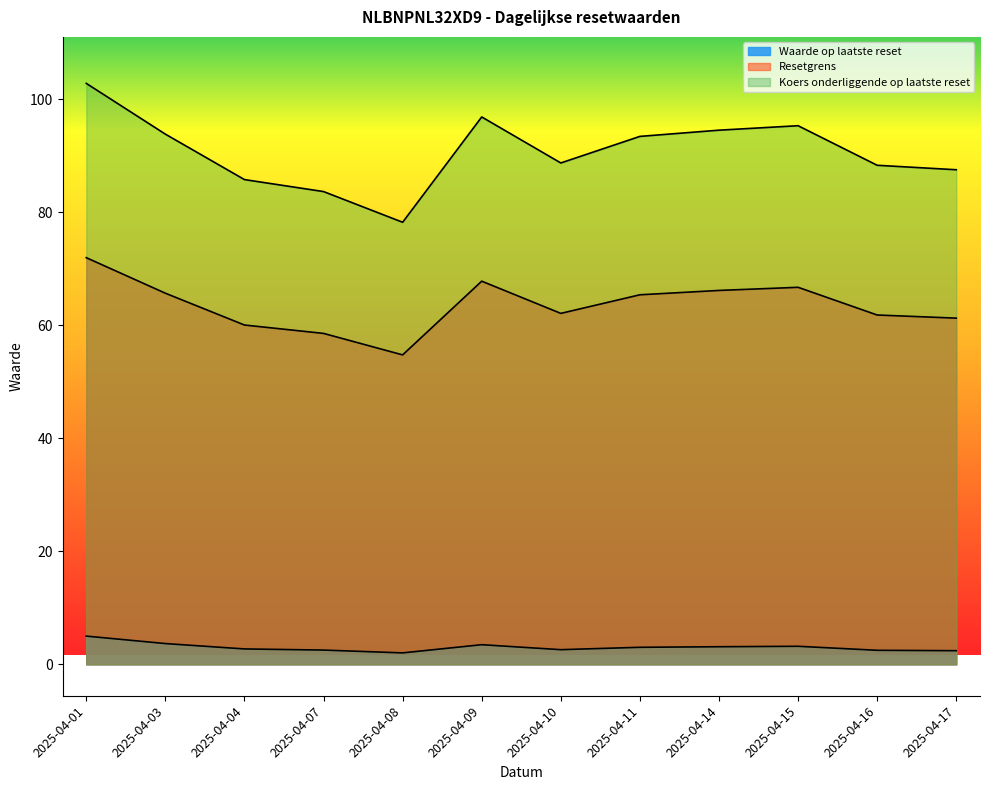

At how many categories does at least one series exceed 23?

12